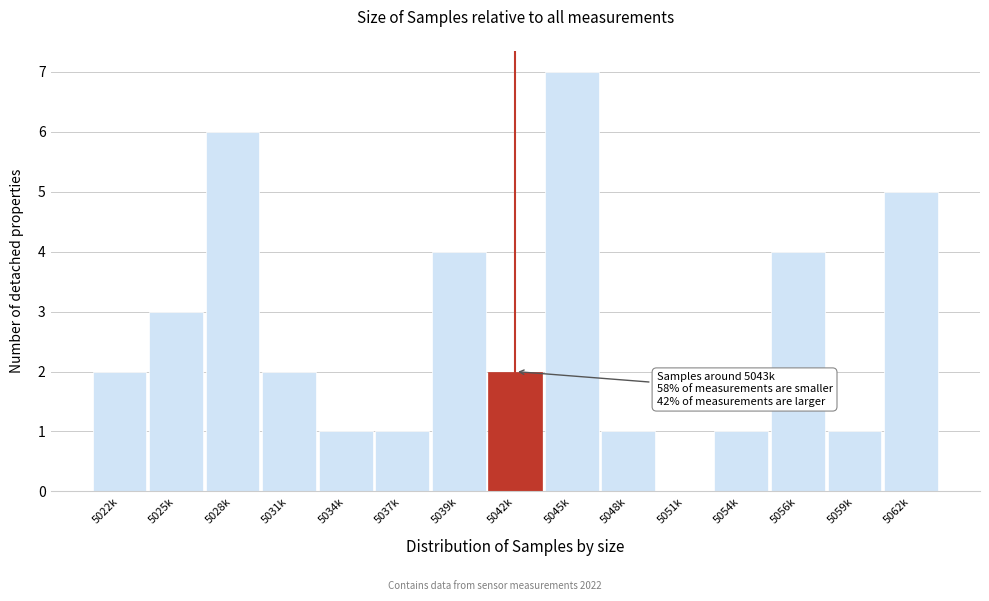

Reading right to left, what are all the values shown in this chart?

5062k=5	5059k=1	5056k=4	5054k=1	5051k=0	5048k=1	5045k=7	5042k=2	5039k=4	5037k=1	5034k=1	5031k=2	5028k=6	5025k=3	5022k=2